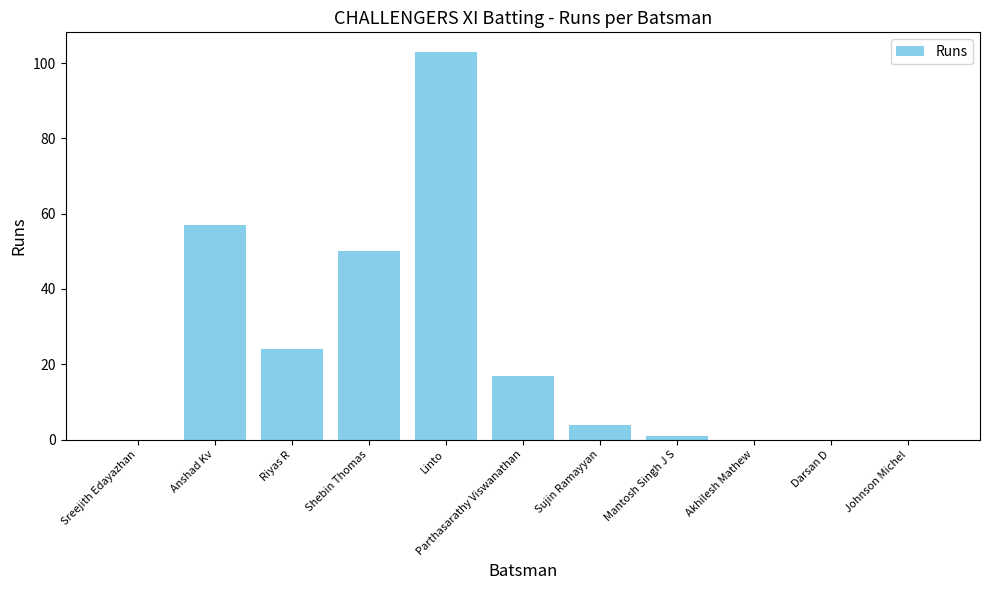

Are the bars horizontal?

No